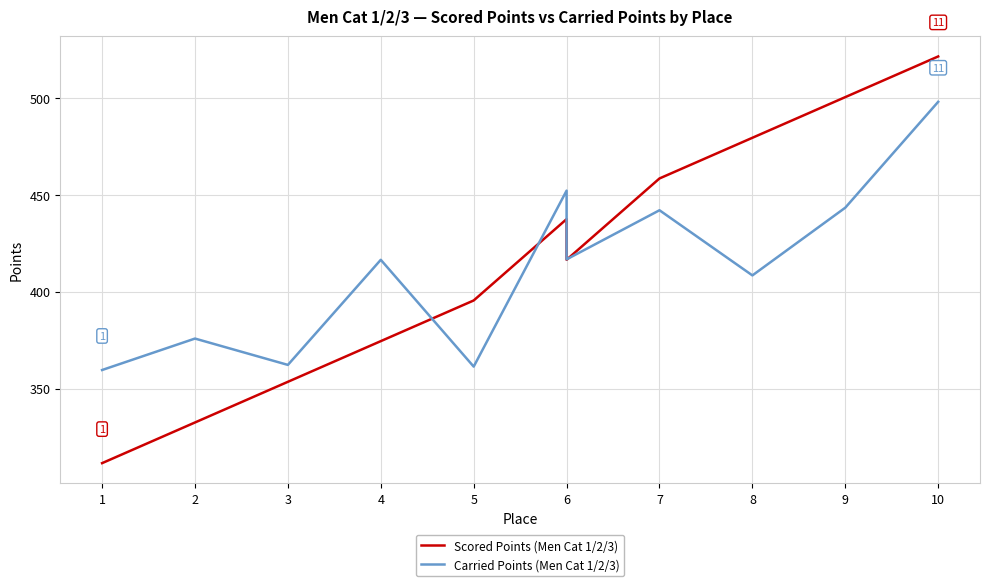

True or false: Carried Points (Men Cat 1/2/3) and Scored Points (Men Cat 1/2/3) intersect in this chart.

True